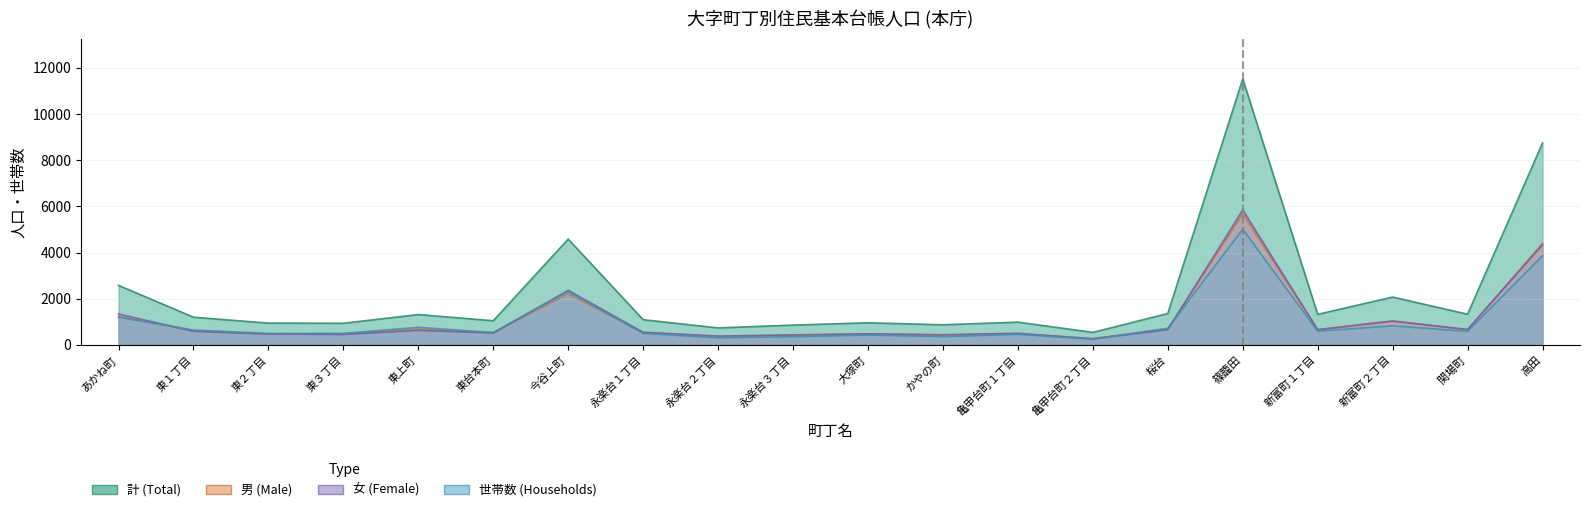

What is the minimum value for 世帯数 (Households)?

253